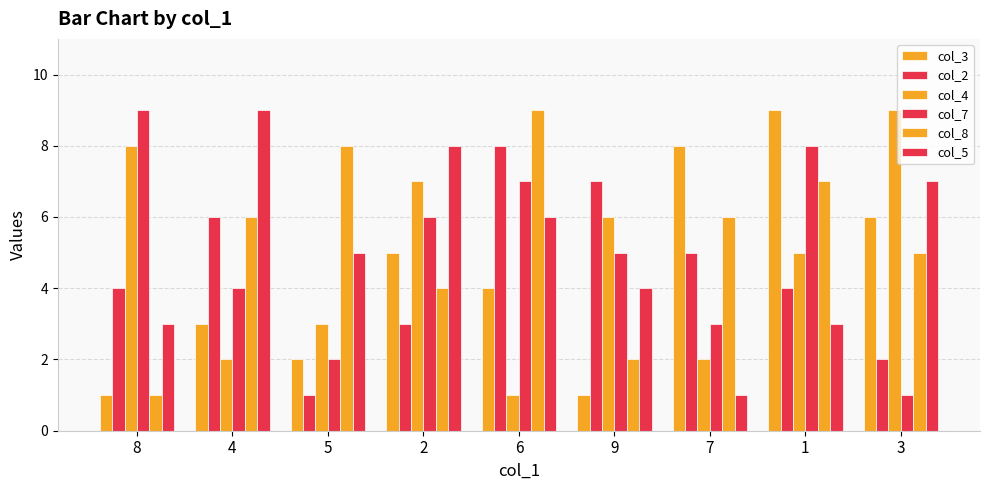

Read the col_8 value at 4.

6